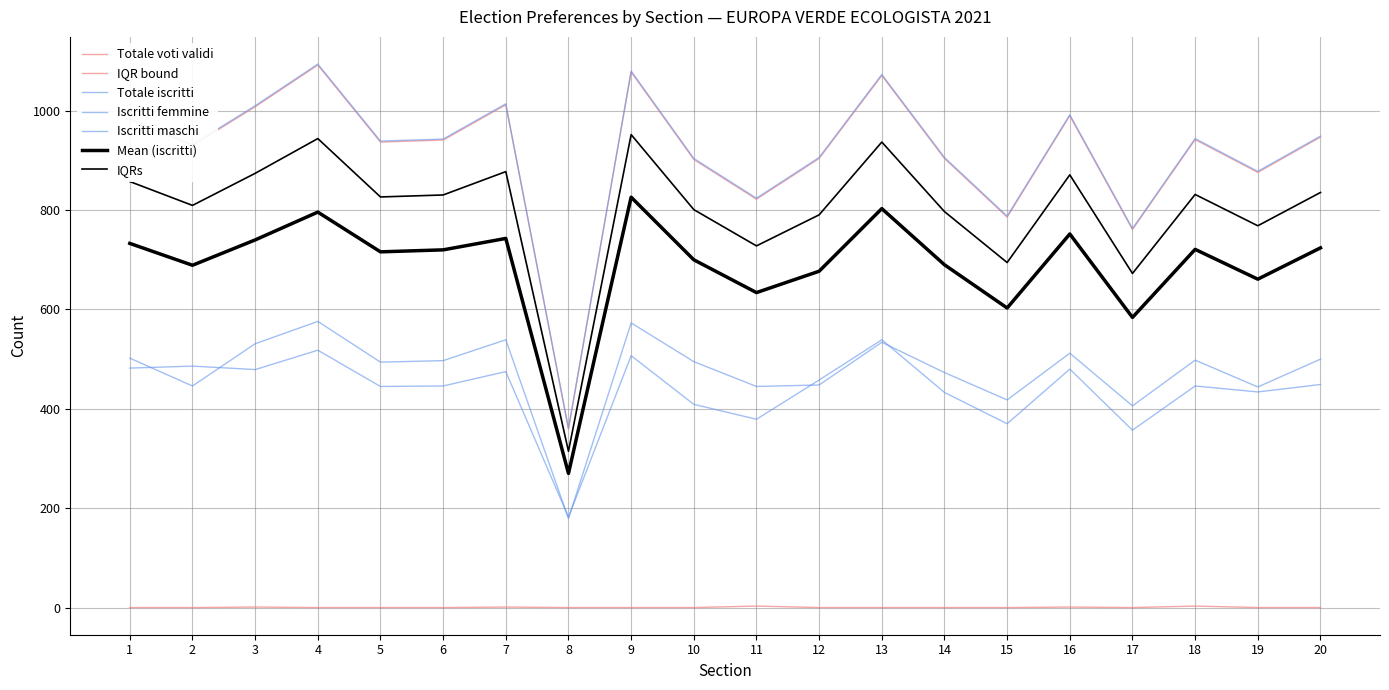

How many series are shown in this chart?

7